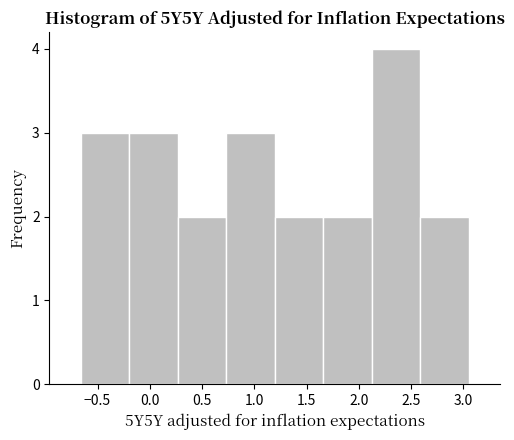

Over which range of the x-axis is the bar tallest?

2.10 to 2.60